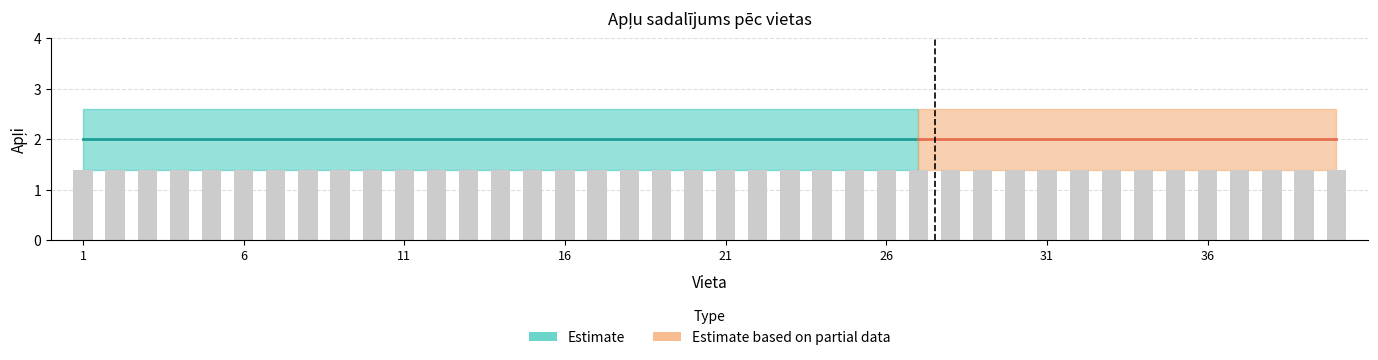

The Apli_lower series shows 1.4 at 36. True or false?

True